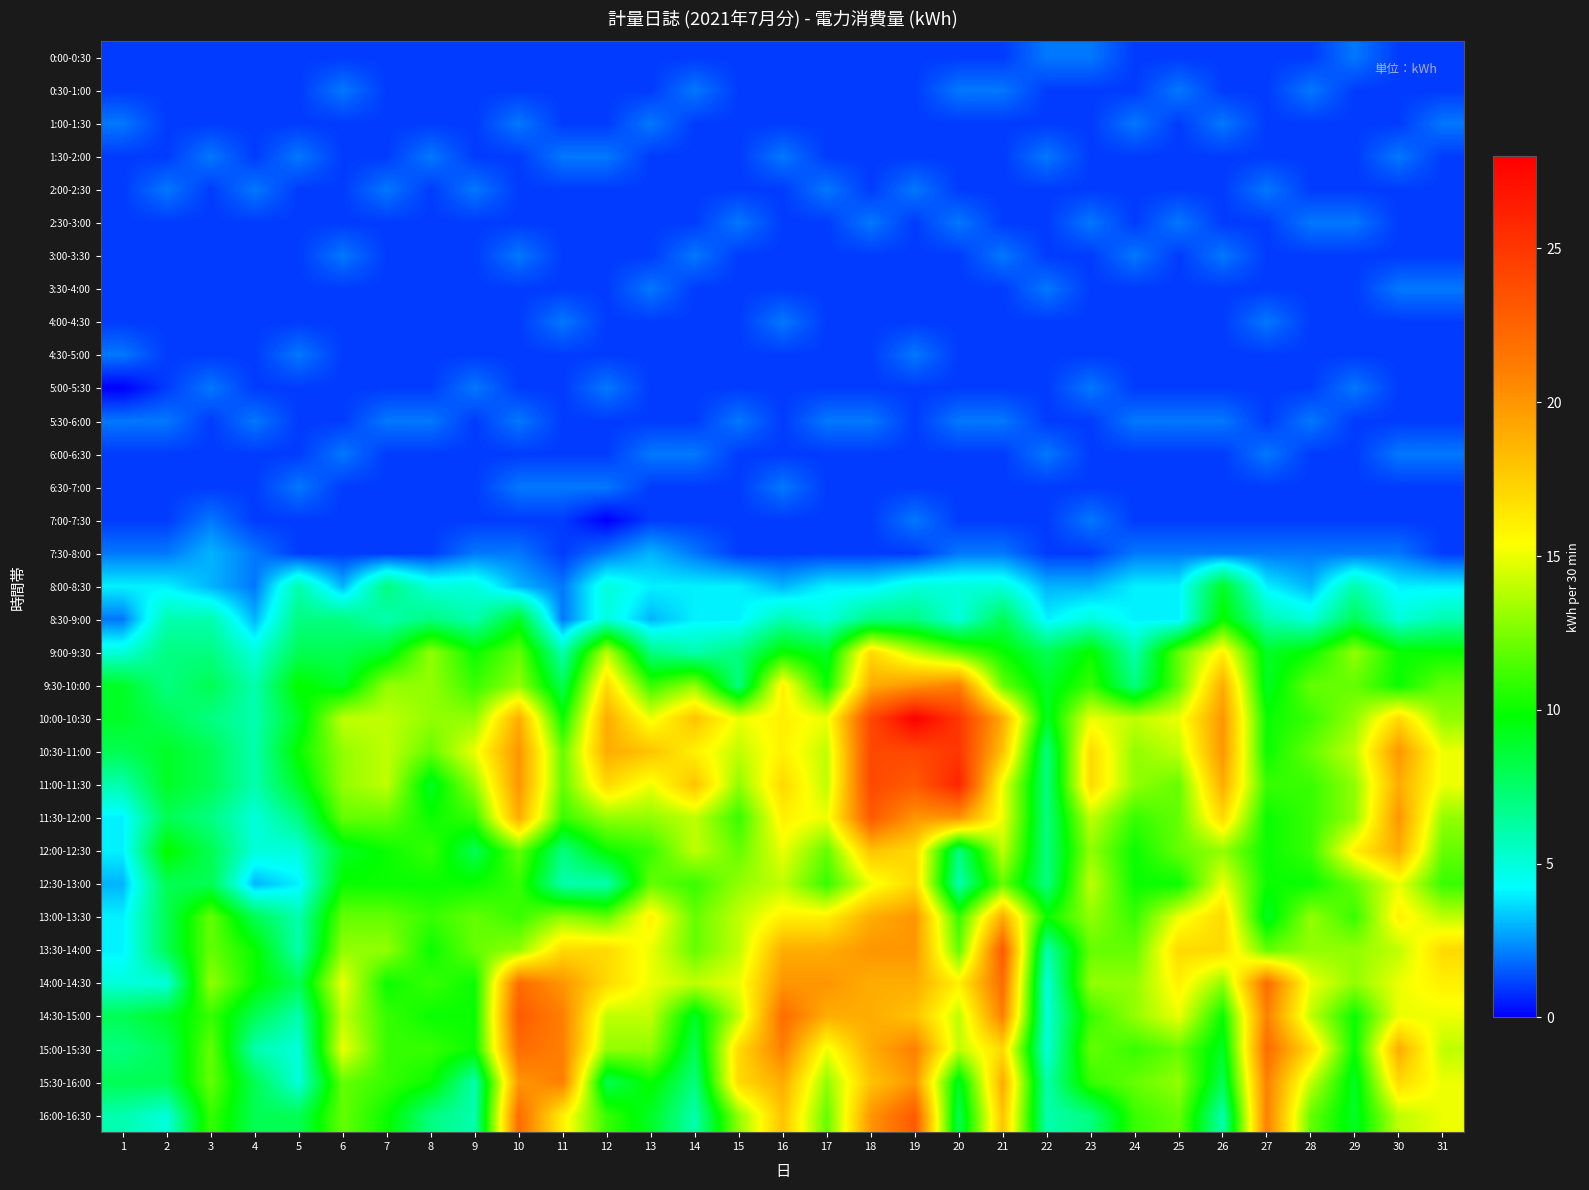

Reading left to right, extract all data points from this chart.

0:00-0:30: 1=1	2=1	3=1	4=1	5=1	6=1	7=1	8=1	9=1	10=1	11=1	12=1	13=1	14=1	15=1	16=1	17=1	18=1	19=1	20=1	21=1	22=2	23=2	24=1	25=1	26=1	27=1	28=1	29=2	30=1	31=1
0:30-1:00: 1=1	2=1	3=1	4=1	5=1	6=2	7=1	8=1	9=1	10=1	11=1	12=1	13=1	14=2	15=1	16=1	17=1	18=1	19=1	20=2	21=2	22=1	23=1	24=1	25=2	26=1	27=1	28=2	29=1	30=1	31=1
1:00-1:30: 1=2	2=1	3=1	4=1	5=1	6=1	7=1	8=1	9=1	10=2	11=1	12=1	13=2	14=1	15=1	16=1	17=1	18=1	19=1	20=1	21=1	22=1	23=1	24=2	25=1	26=2	27=1	28=1	29=1	30=1	31=2
1:30-2:00: 1=1	2=1	3=2	4=1	5=2	6=1	7=1	8=2	9=1	10=1	11=2	12=2	13=1	14=1	15=1	16=2	17=1	18=1	19=1	20=1	21=1	22=2	23=1	24=1	25=1	26=1	27=1	28=1	29=1	30=2	31=1
2:00-2:30: 1=1	2=2	3=1	4=2	5=1	6=1	7=2	8=1	9=2	10=1	11=1	12=1	13=1	14=1	15=1	16=1	17=2	18=1	19=2	20=1	21=1	22=1	23=1	24=1	25=1	26=1	27=2	28=1	29=1	30=1	31=1
2:30-3:00: 1=1	2=1	3=1	4=1	5=1	6=1	7=1	8=1	9=1	10=1	11=1	12=1	13=1	14=1	15=2	16=1	17=1	18=2	19=1	20=2	21=1	22=1	23=2	24=1	25=2	26=1	27=1	28=2	29=2	30=1	31=1
3:00-3:30: 1=1	2=1	3=1	4=1	5=1	6=2	7=1	8=1	9=1	10=2	11=1	12=1	13=1	14=2	15=1	16=1	17=1	18=1	19=1	20=1	21=2	22=1	23=1	24=2	25=1	26=2	27=1	28=1	29=1	30=1	31=1
3:30-4:00: 1=1	2=1	3=1	4=1	5=1	6=1	7=1	8=1	9=1	10=1	11=1	12=1	13=2	14=1	15=1	16=1	17=1	18=1	19=1	20=1	21=1	22=2	23=1	24=1	25=1	26=1	27=1	28=1	29=1	30=2	31=2
4:00-4:30: 1=1	2=1	3=1	4=1	5=1	6=1	7=1	8=1	9=1	10=1	11=2	12=1	13=1	14=1	15=1	16=2	17=1	18=1	19=1	20=1	21=1	22=1	23=1	24=1	25=1	26=1	27=2	28=1	29=1	30=1	31=1
4:30-5:00: 1=2	2=1	3=1	4=1	5=2	6=1	7=1	8=1	9=1	10=1	11=1	12=1	13=1	14=1	15=1	16=1	17=1	18=1	19=2	20=1	21=1	22=1	23=1	24=1	25=1	26=1	27=1	28=1	29=1	30=1	31=1
5:00-5:30: 1=0	2=1	3=2	4=1	5=1	6=1	7=1	8=1	9=2	10=1	11=1	12=2	13=1	14=1	15=1	16=1	17=1	18=1	19=1	20=1	21=1	22=1	23=2	24=1	25=1	26=1	27=1	28=1	29=2	30=1	31=1
5:30-6:00: 1=2	2=2	3=1	4=2	5=1	6=1	7=2	8=2	9=1	10=2	11=1	12=1	13=1	14=1	15=2	16=1	17=2	18=2	19=1	20=2	21=2	22=1	23=1	24=2	25=2	26=2	27=1	28=2	29=1	30=1	31=1
6:00-6:30: 1=1	2=1	3=1	4=1	5=1	6=2	7=1	8=1	9=1	10=1	11=1	12=1	13=2	14=2	15=1	16=1	17=1	18=1	19=1	20=1	21=1	22=2	23=1	24=1	25=1	26=1	27=2	28=1	29=1	30=2	31=2
6:30-7:00: 1=1	2=1	3=1	4=1	5=2	6=1	7=1	8=1	9=1	10=2	11=2	12=2	13=1	14=1	15=1	16=2	17=1	18=1	19=1	20=1	21=1	22=1	23=1	24=1	25=1	26=1	27=1	28=1	29=1	30=1	31=1
7:00-7:30: 1=1	2=1	3=2	4=1	5=1	6=1	7=1	8=1	9=1	10=1	11=1	12=0	13=1	14=1	15=1	16=1	17=1	18=1	19=2	20=1	21=1	22=1	23=2	24=1	25=1	26=1	27=1	28=1	29=1	30=1	31=1
7:30-8:00: 1=2	2=2	3=3	4=2	5=1	6=1	7=1	8=1	9=2	10=2	11=1	12=2	13=3	14=2	15=1	16=1	17=1	18=1	19=1	20=2	21=2	22=1	23=1	24=2	25=2	26=2	27=2	28=2	29=2	30=2	31=1
8:00-8:30: 1=4	2=4	3=3	4=2	5=6	6=3	7=7	8=5	9=5	10=3	11=2	12=5	13=4	14=4	15=4	16=3	17=4	18=4	19=5	20=5	21=5	22=3	23=3	24=4	25=4	26=9	27=4	28=3	29=6	30=4	31=4
8:30-9:00: 1=2	2=6	3=6	4=3	5=7	6=7	7=6	8=7	9=6	10=9	11=2	12=5	13=3	14=4	15=4	16=6	17=5	18=7	19=7	20=5	21=8	22=4	23=5	24=4	25=4	26=10	27=6	28=5	29=8	30=5	31=6
9:00-9:30: 1=5	2=7	3=7	4=5	5=8	6=8	7=9	8=13	9=10	10=12	11=6	12=14	13=7	14=6	15=7	16=10	17=9	18=17	19=14	20=12	21=10	22=8	23=10	24=6	25=12	26=16	27=9	28=10	29=13	30=10	31=10
9:30-10:00: 1=9	2=7	3=8	4=6	5=10	6=9	7=13	8=13	9=11	10=13	11=8	12=17	13=11	14=13	15=7	16=16	17=10	18=19	19=20	20=21	21=12	22=9	23=11	24=7	25=12	26=19	27=9	28=12	29=12	30=10	31=12
10:00-10:30: 1=9	2=8	3=7	4=6	5=9	6=14	7=14	8=13	9=13	10=19	11=10	12=19	13=15	14=18	15=15	16=16	17=15	18=24	19=28	20=25	21=19	22=9	23=15	24=14	25=15	26=20	27=10	28=11	29=13	30=17	31=13
10:30-11:00: 1=8	2=9	3=8	4=6	5=10	6=13	7=14	8=12	9=15	10=20	11=12	12=19	13=18	14=16	15=14	16=16	17=14	18=24	19=24	20=25	21=18	22=7	23=17	24=13	25=14	26=20	27=10	28=12	29=14	30=20	31=15
11:00-11:30: 1=6	2=9	3=8	4=6	5=9	6=13	7=14	8=9	9=13	10=20	11=12	12=17	13=15	14=18	15=13	16=17	17=14	18=24	19=23	20=26	21=15	22=7	23=17	24=13	25=12	26=19	27=11	28=11	29=13	30=19	31=15
11:30-12:00: 1=4	2=8	3=7	4=5	5=7	6=12	7=12	8=10	9=11	10=19	11=11	12=13	13=13	14=14	15=11	16=16	17=15	18=23	19=20	20=20	21=15	22=7	23=14	24=11	25=12	26=17	27=10	28=11	29=13	30=20	31=13
12:00-12:30: 1=4	2=10	3=8	4=5	5=5	6=9	7=10	8=11	9=8	10=12	11=7	12=10	13=11	14=14	15=12	16=15	17=12	18=18	19=17	20=7	21=14	22=7	23=13	24=10	25=12	26=13	27=10	28=11	29=16	30=19	31=12
12:30-13:00: 1=3	2=8	3=8	4=3	5=4	6=10	7=10	8=10	9=10	10=11	11=6	12=6	13=12	14=11	15=13	16=14	17=11	18=15	19=17	20=6	21=12	22=7	23=14	24=10	25=10	26=15	27=10	28=10	29=12	30=15	31=11
13:00-13:30: 1=4	2=8	3=12	4=8	5=6	6=12	7=12	8=11	9=12	10=11	11=13	12=12	13=16	14=12	15=14	16=16	17=16	18=19	19=20	20=11	21=19	22=10	23=13	24=11	25=15	26=17	27=9	28=13	29=11	30=16	31=14
13:30-14:00: 1=4	2=8	3=12	4=10	5=6	6=13	7=13	8=10	9=12	10=13	11=17	12=17	13=15	14=12	15=14	16=19	17=19	18=20	19=20	20=12	21=23	22=6	23=12	24=12	25=17	26=17	27=12	28=13	29=13	30=14	31=17
14:00-14:30: 1=5	2=5	3=13	4=10	5=8	6=15	7=10	8=11	9=10	10=22	11=20	12=17	13=15	14=14	15=15	16=20	17=20	18=19	19=19	20=16	21=22	22=5	23=13	24=13	25=16	26=13	27=22	28=15	29=13	30=15	31=16
14:30-15:00: 1=8	2=9	3=11	4=8	5=6	6=14	7=11	8=10	9=10	10=23	11=21	12=14	13=14	14=9	15=14	16=22	17=19	18=19	19=18	20=14	21=21	22=5	23=11	24=13	25=15	26=10	27=21	28=14	29=10	30=15	31=15
15:00-15:30: 1=7	2=8	3=12	4=6	5=5	6=15	7=11	8=11	9=10	10=22	11=21	12=13	13=13	14=8	15=17	16=21	17=15	18=19	19=21	20=14	21=17	22=5	23=12	24=11	25=12	26=9	27=22	28=17	29=10	30=19	31=14
15:30-16:00: 1=8	2=8	3=12	4=8	5=5	6=12	7=11	8=10	9=6	10=20	11=21	12=8	13=10	14=7	15=17	16=19	17=13	18=18	19=20	20=9	21=19	22=6	23=11	24=12	25=13	26=8	27=21	28=14	29=9	30=17	31=15
16:00-16:30: 1=6	2=5	3=11	4=8	5=8	6=12	7=10	8=7	9=6	10=22	11=16	12=11	13=9	14=6	15=13	16=18	17=12	18=20	19=23	20=8	21=18	22=6	23=7	24=11	25=12	26=6	27=21	28=12	29=9	30=14	31=15